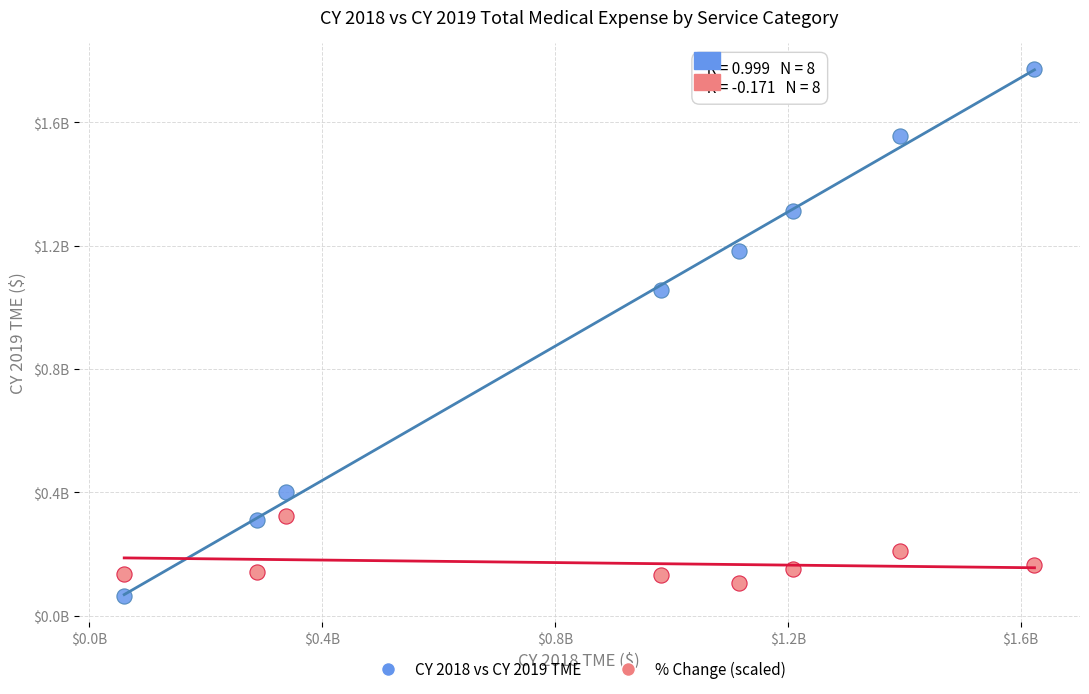

What are all the series names shown in the legend?

CY 2018 vs CY 2019 TME, % Change (scaled)